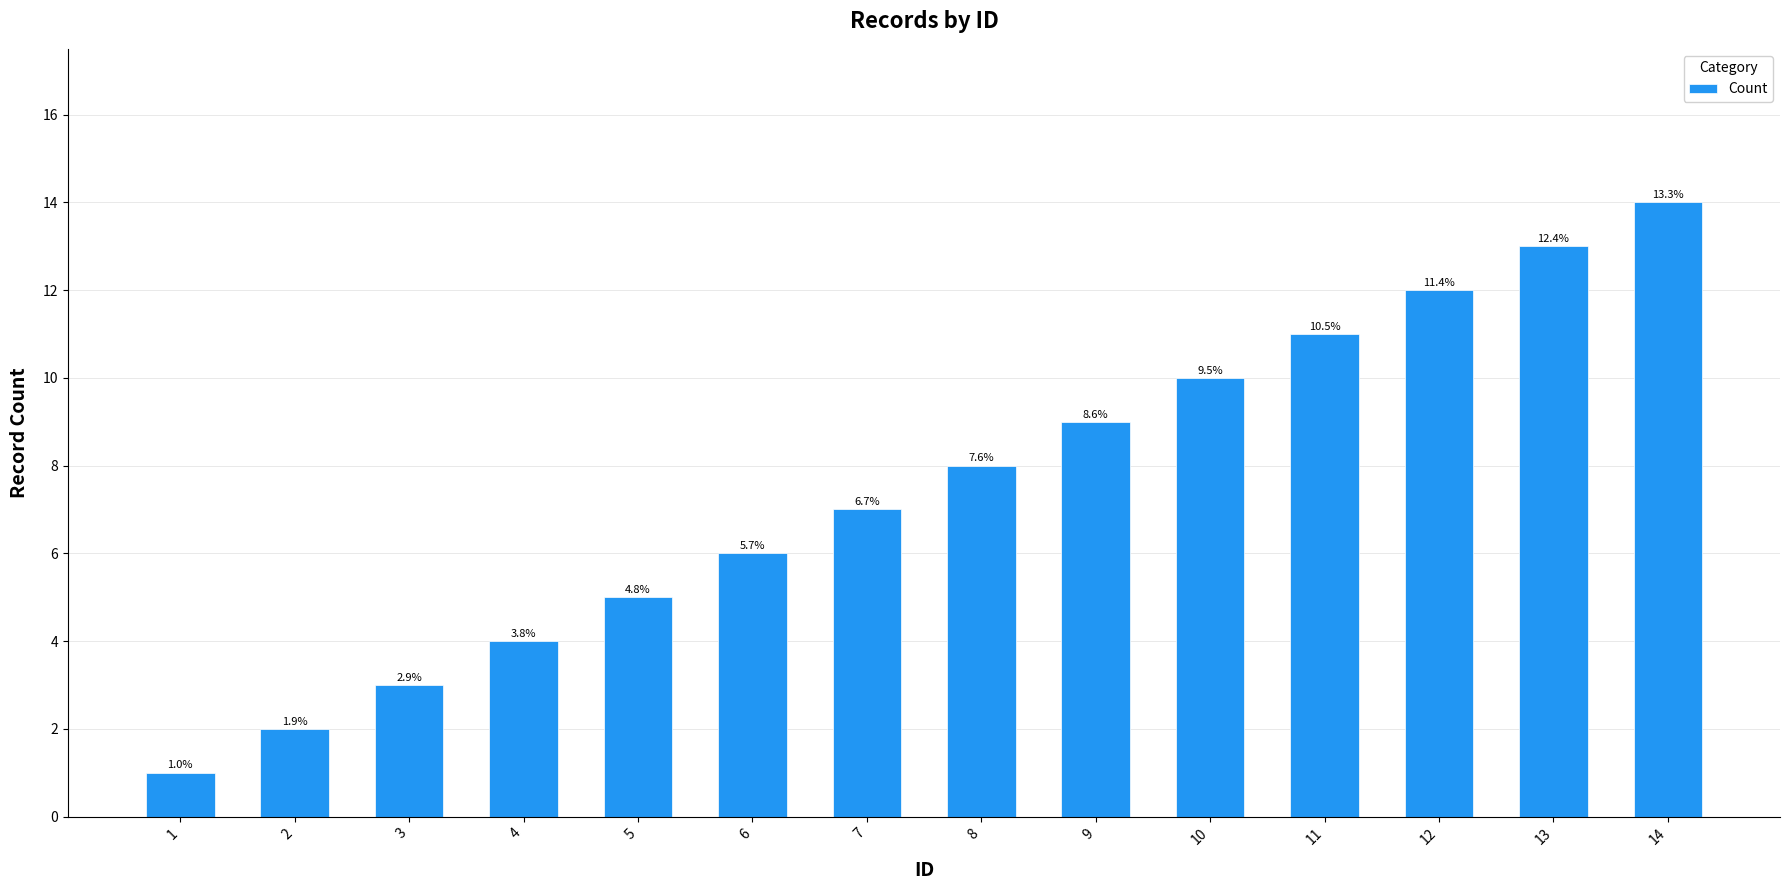

How many bars are there in total?

14